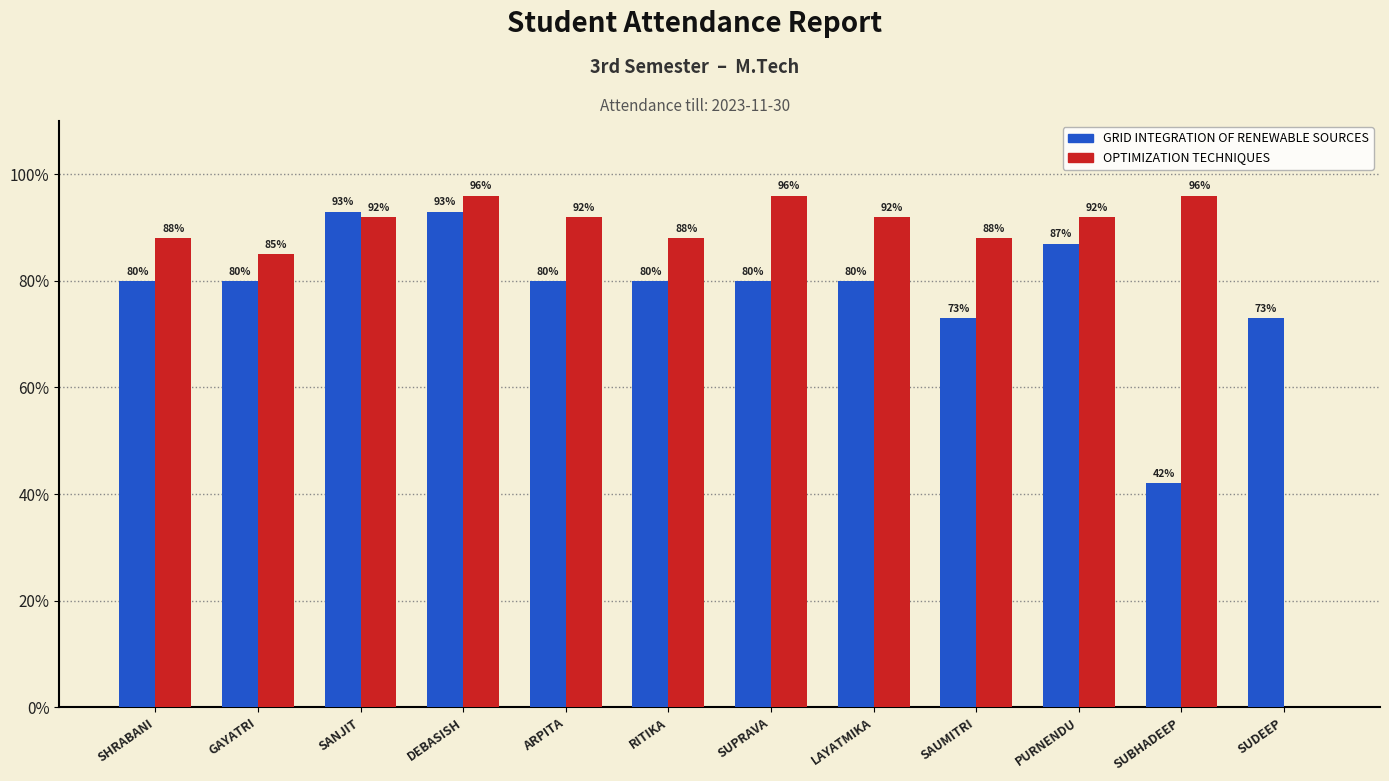

What is the highest value of the GRID INTEGRATION OF RENEWABLE SOURCES series?

93